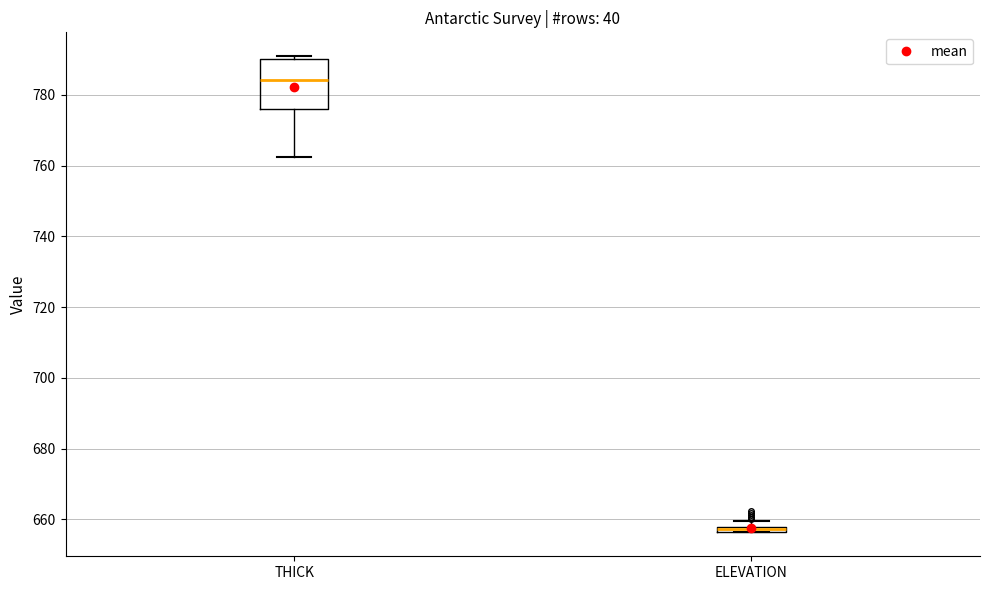

Where is the lower edge of the box for THICK on the y-axis? The values are not printed on the chart, so give them approximately, as read against the axis.

776